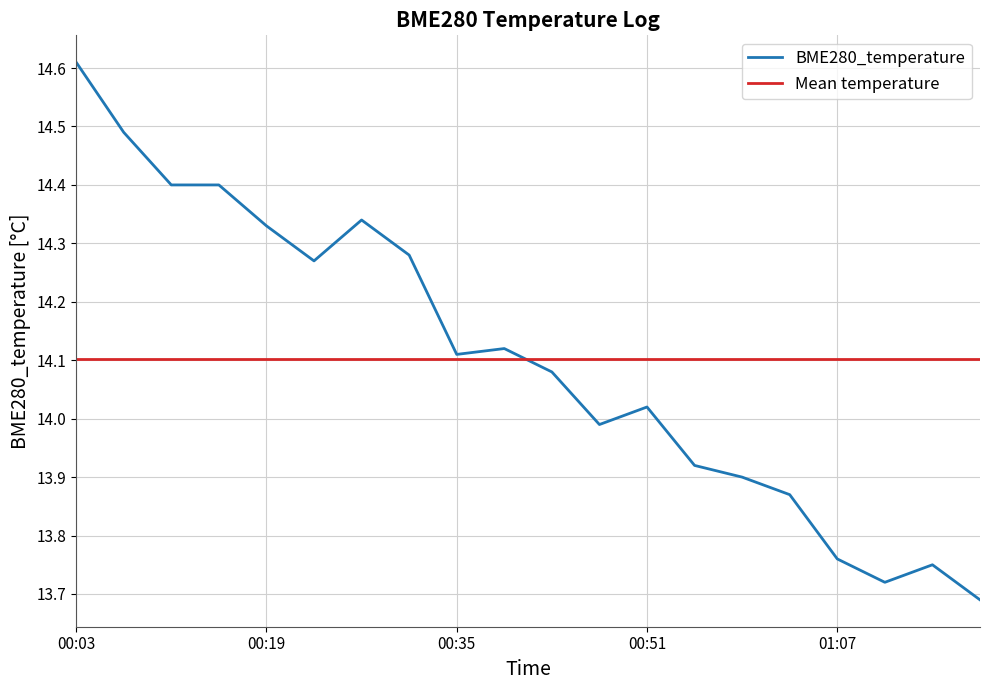

At which label is the value closest to 14?

00:47